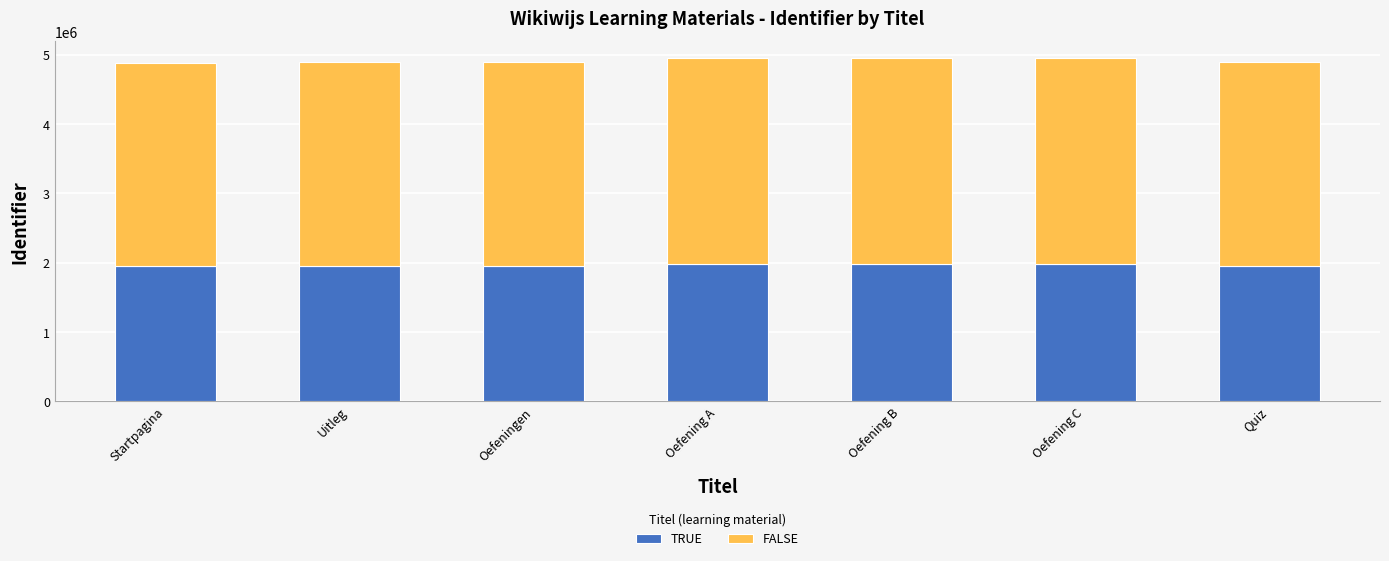

What are all the series names shown in the legend?

TRUE, FALSE